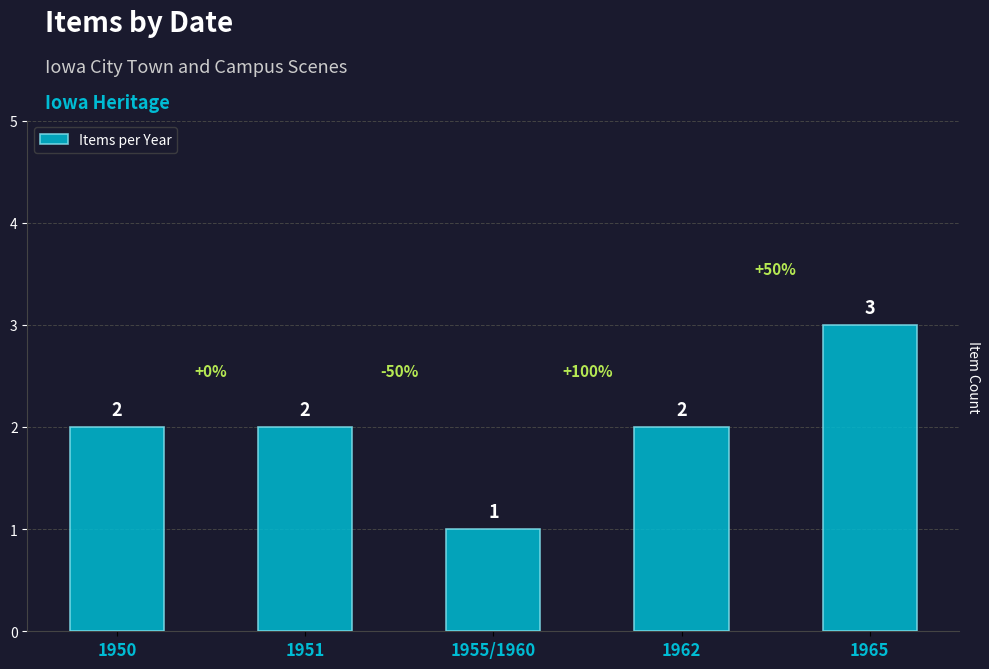

Reading right to left, list all the values displayed in this chart.

1965=3	1962=2	1955/1960=1	1951=2	1950=2